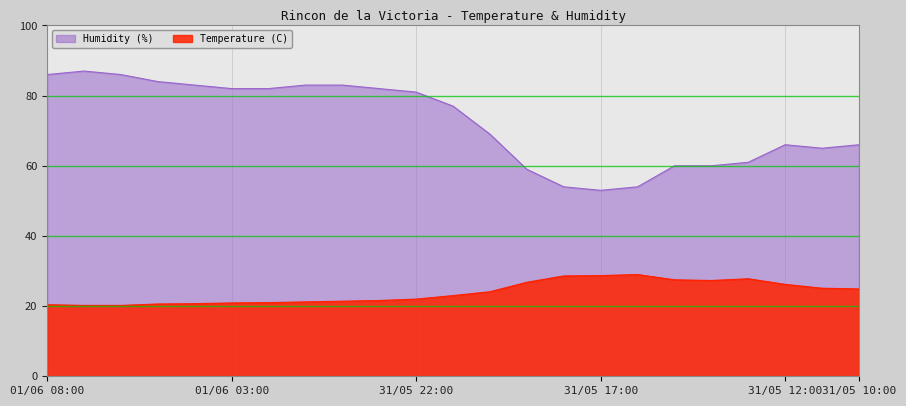

How many interior local peaks does the Temperature (C) series have?

2